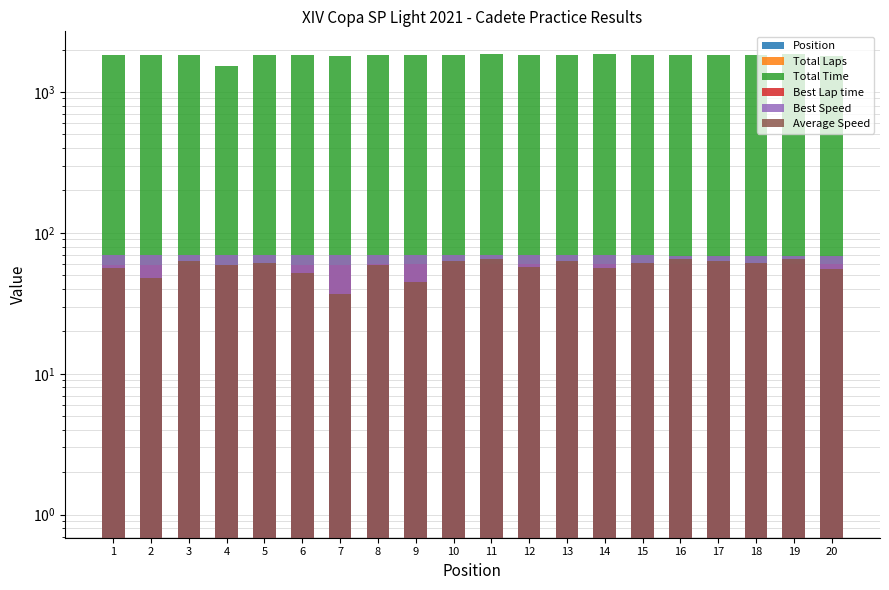

How many categories are shown in the chart?

20